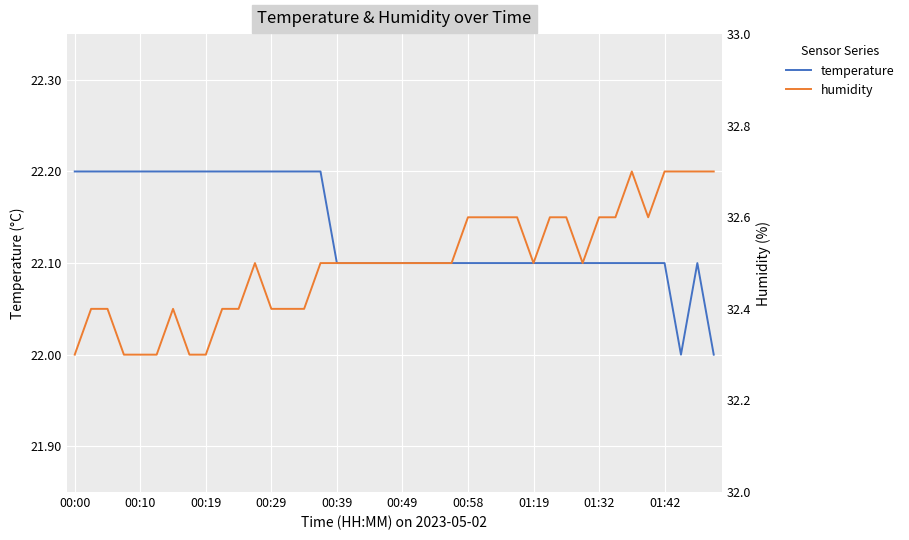

Count the number of data series in this chart.

2